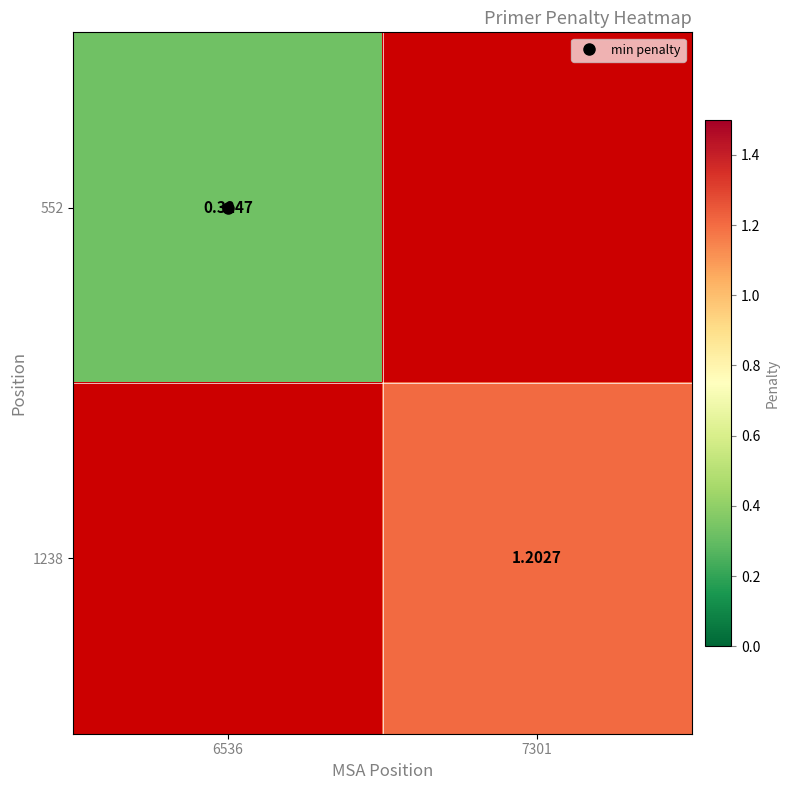

What value does the 1238 series have at 7301?

1.2